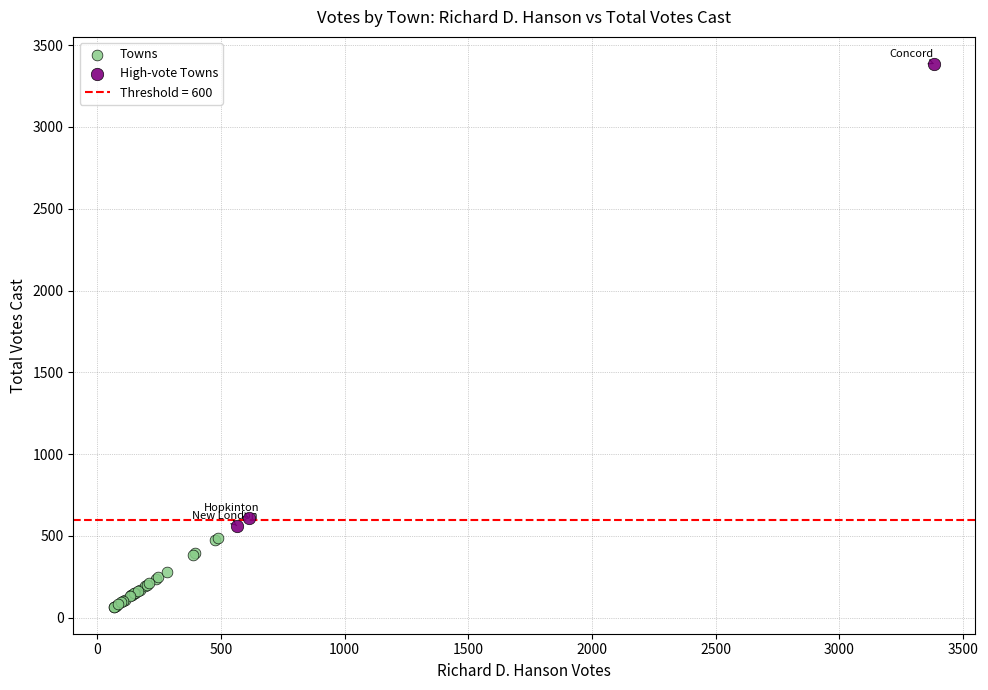

Which series contains the highest Y value?

High-vote Towns